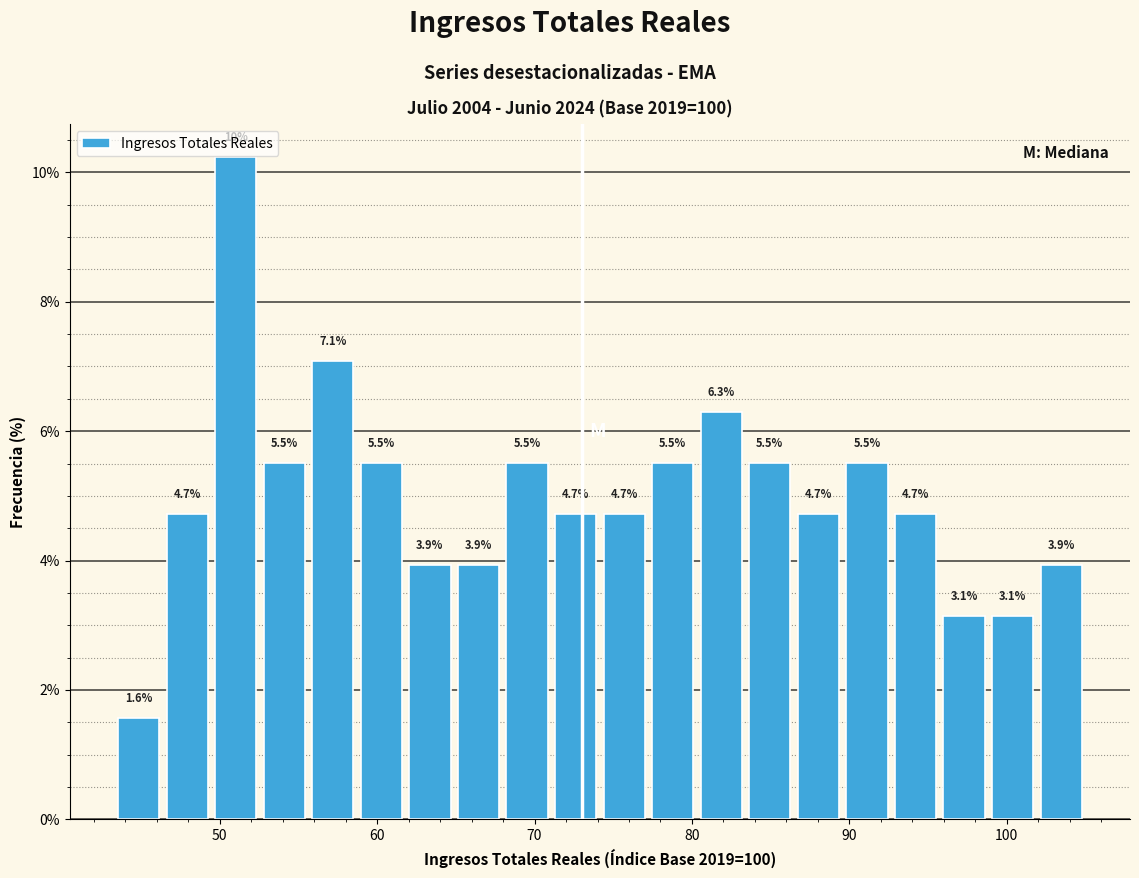

Read against the x-axis, roughly where is the centre of the tallest bar?

51